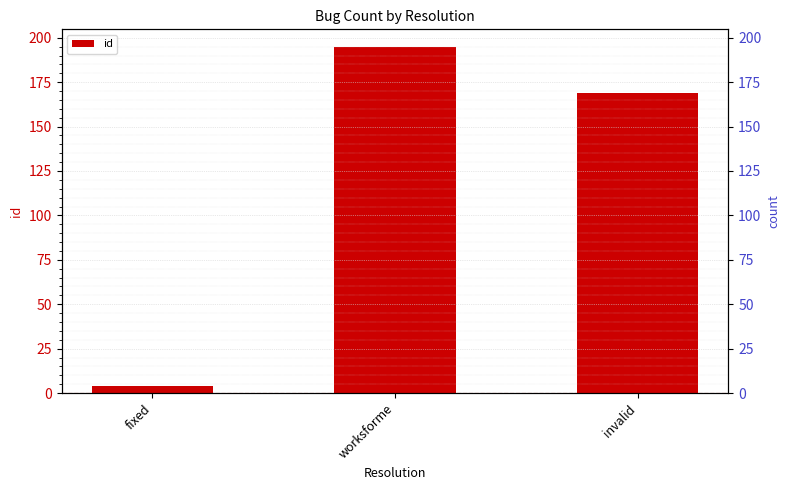

Count the values in the range 4 to 195.

3